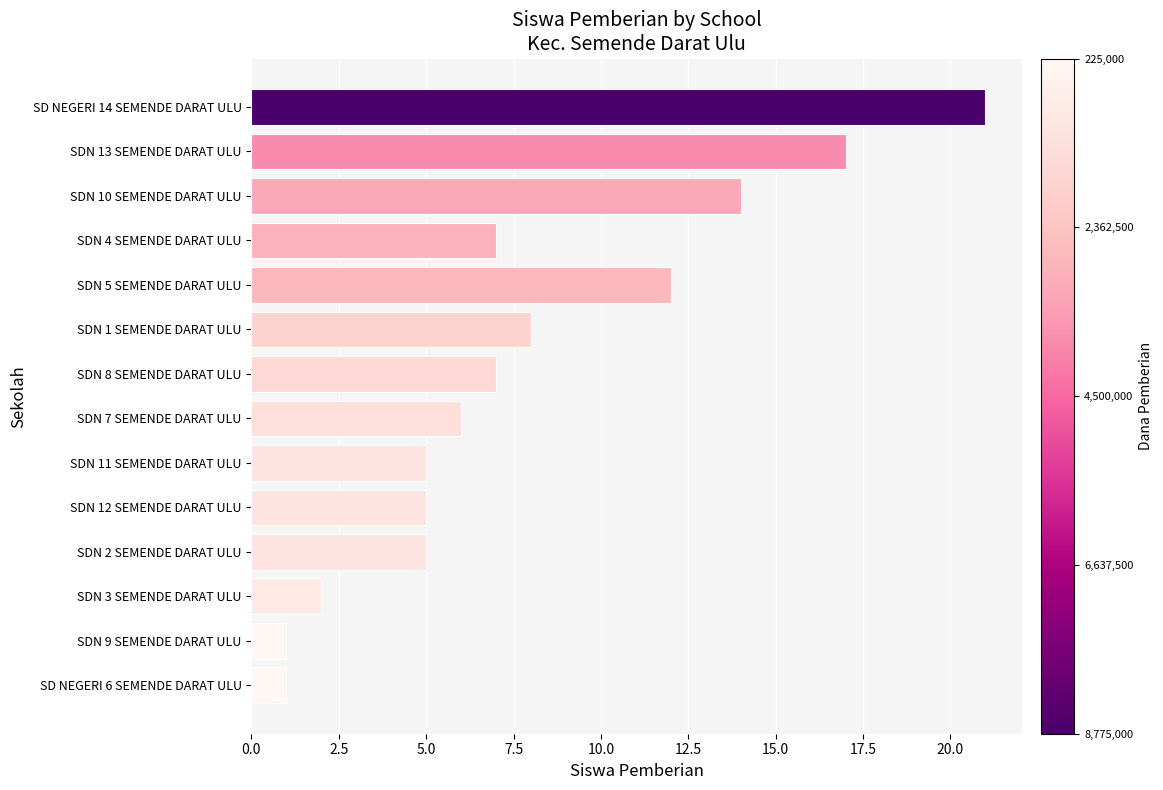

Which has a higher value, SDN 1 SEMENDE DARAT ULU or SDN 11 SEMENDE DARAT ULU?

SDN 1 SEMENDE DARAT ULU